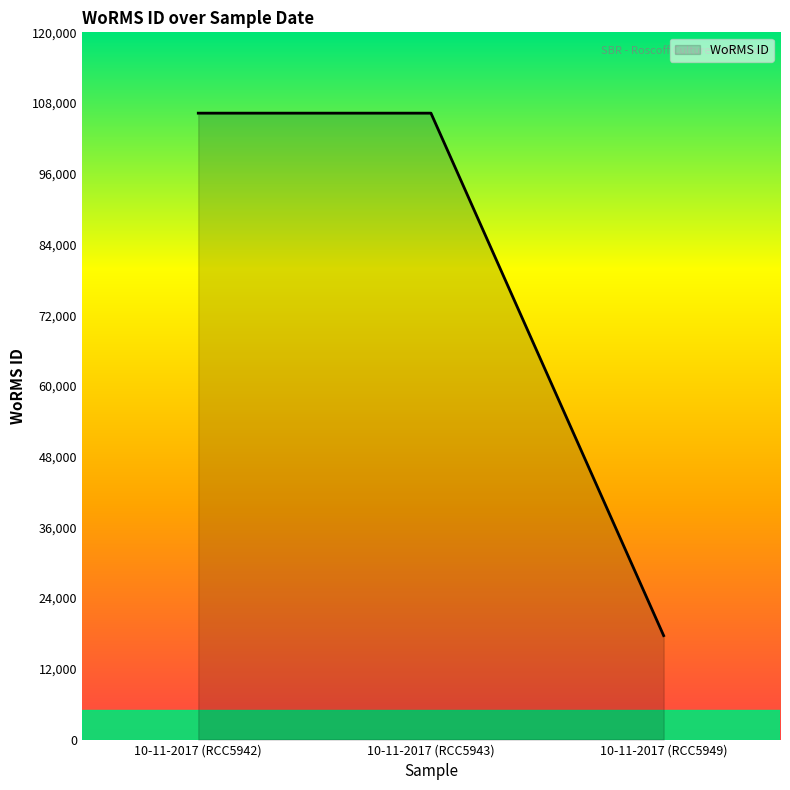

What is the average value?

76738